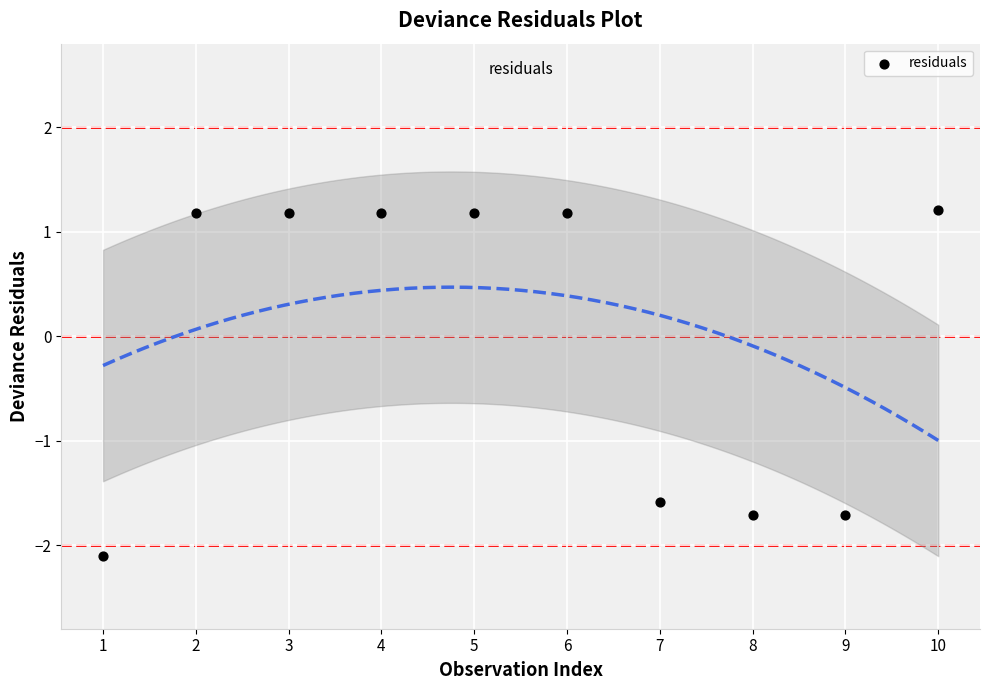

What is the range of X values (max minus min)?

9.0